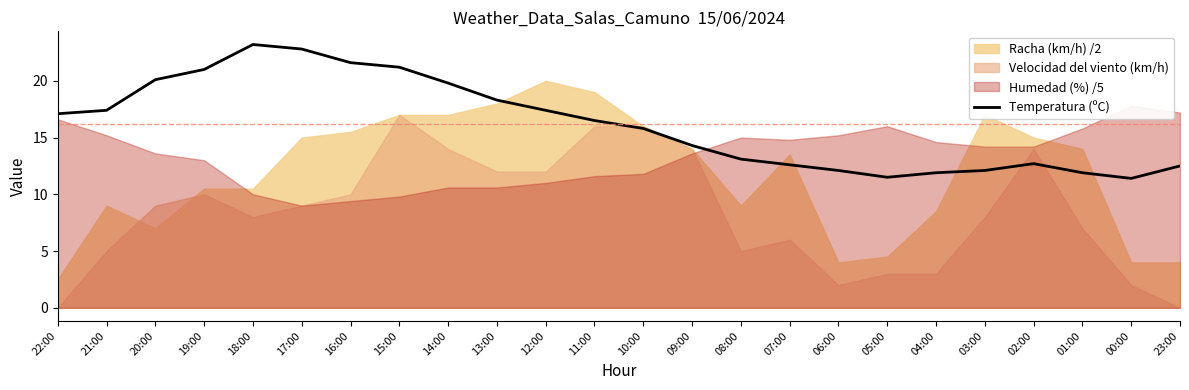

True or false: the data shows 13.1 at 08:00.

True